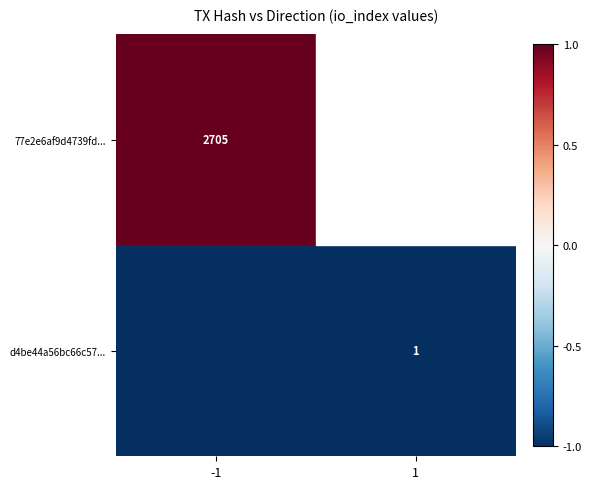

Which has a higher value, 1 or -1?

-1